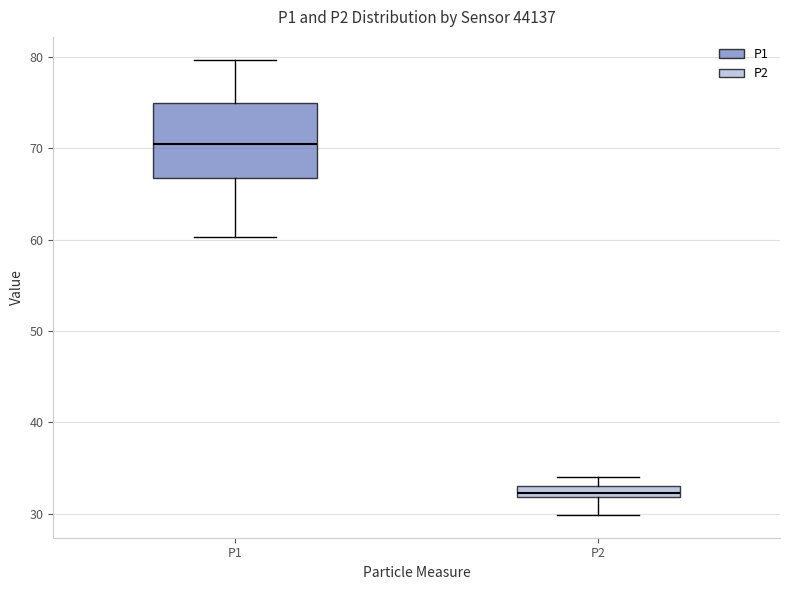

Where does the median line of the box for P1 sit on the y-axis? The values are not printed on the chart, so give them approximately, as read against the axis.

70